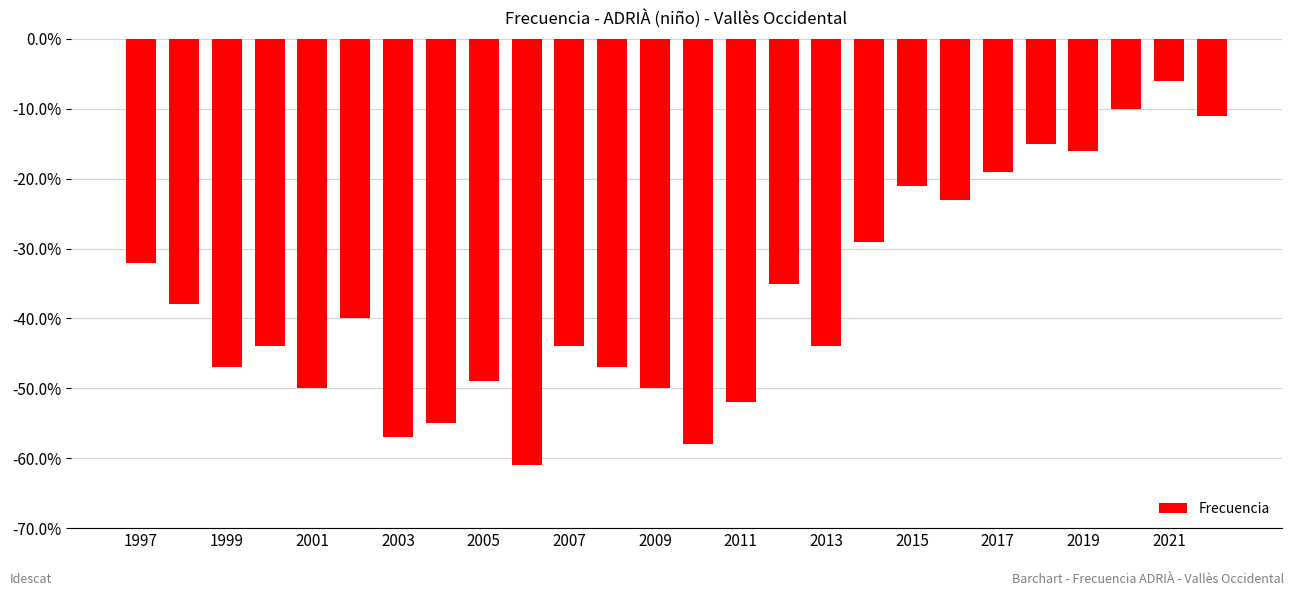

Reading left to right, list all the values displayed in this chart.

-32	-38	-47	-44	-50	-40	-57	-55	-49	-61	-44	-47	-50	-58	-52	-35	-44	-29	-21	-23	-19	-15	-16	-10	-6	-11